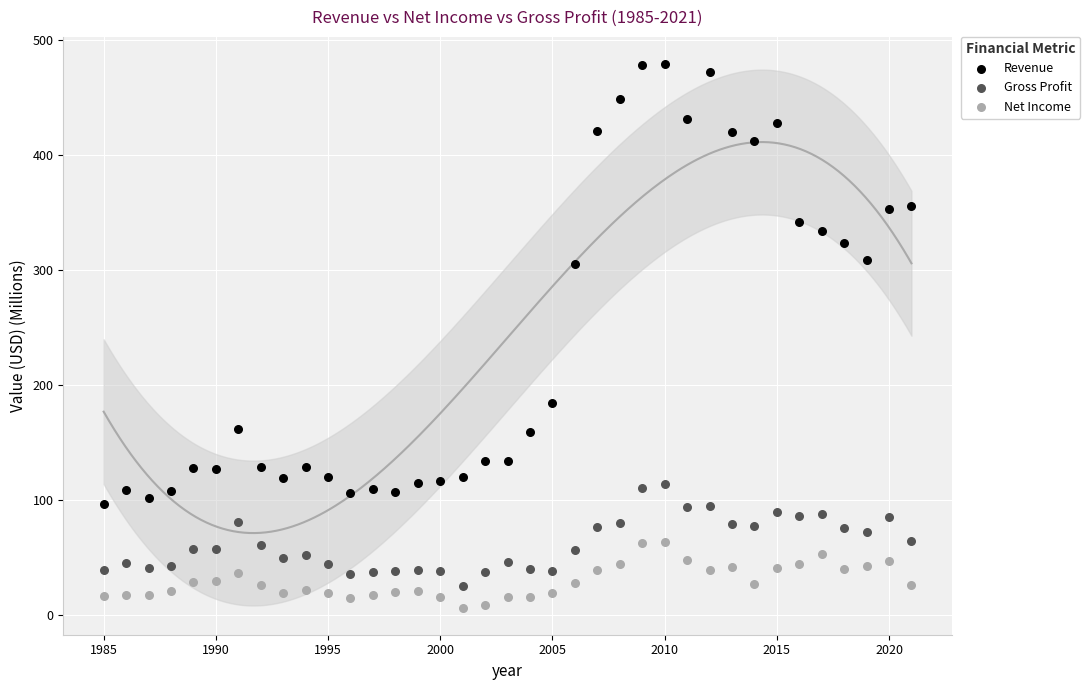

Across all data points, what is the range of X values (max minus min)?

36.0